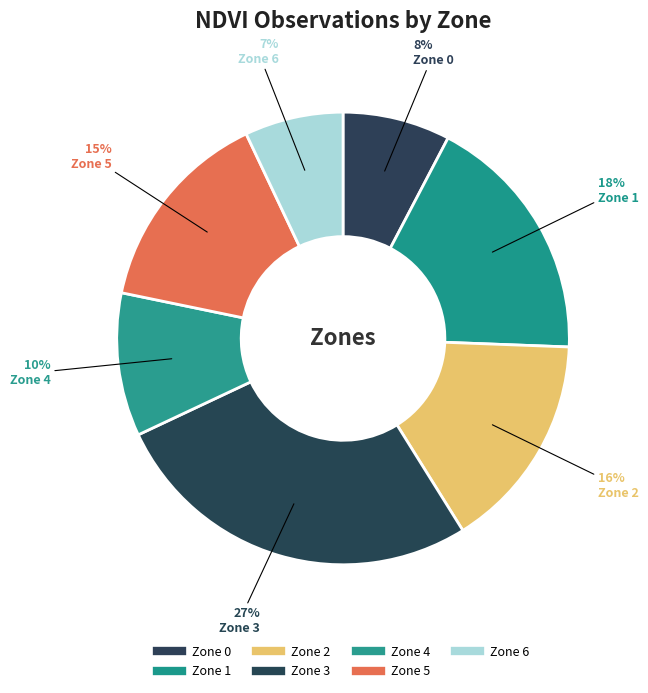

Which slice is the smallest?

6